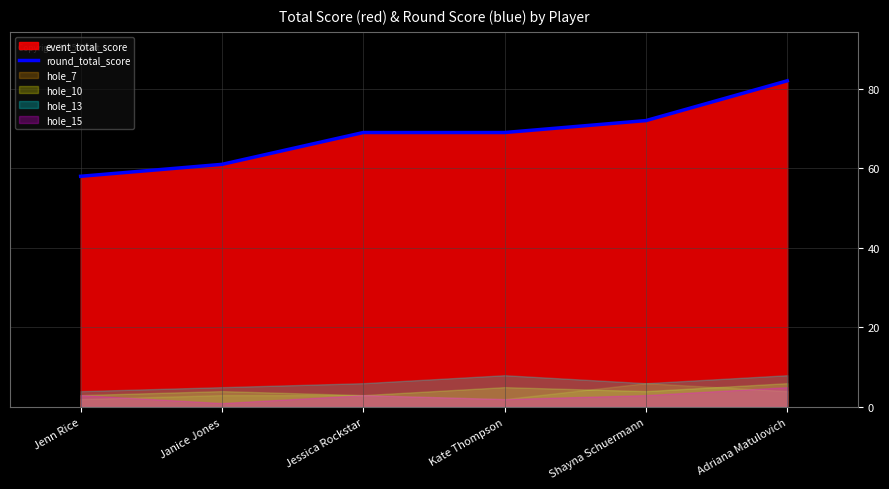

What is the smallest value displayed?

58